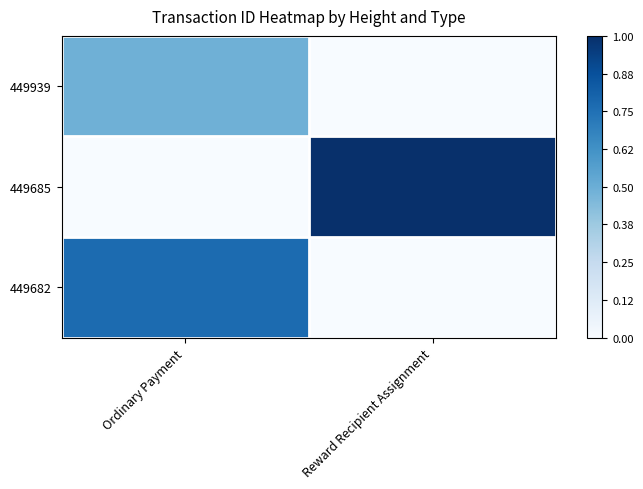

At which category is the sum across all series the highest?

Ordinary Payment